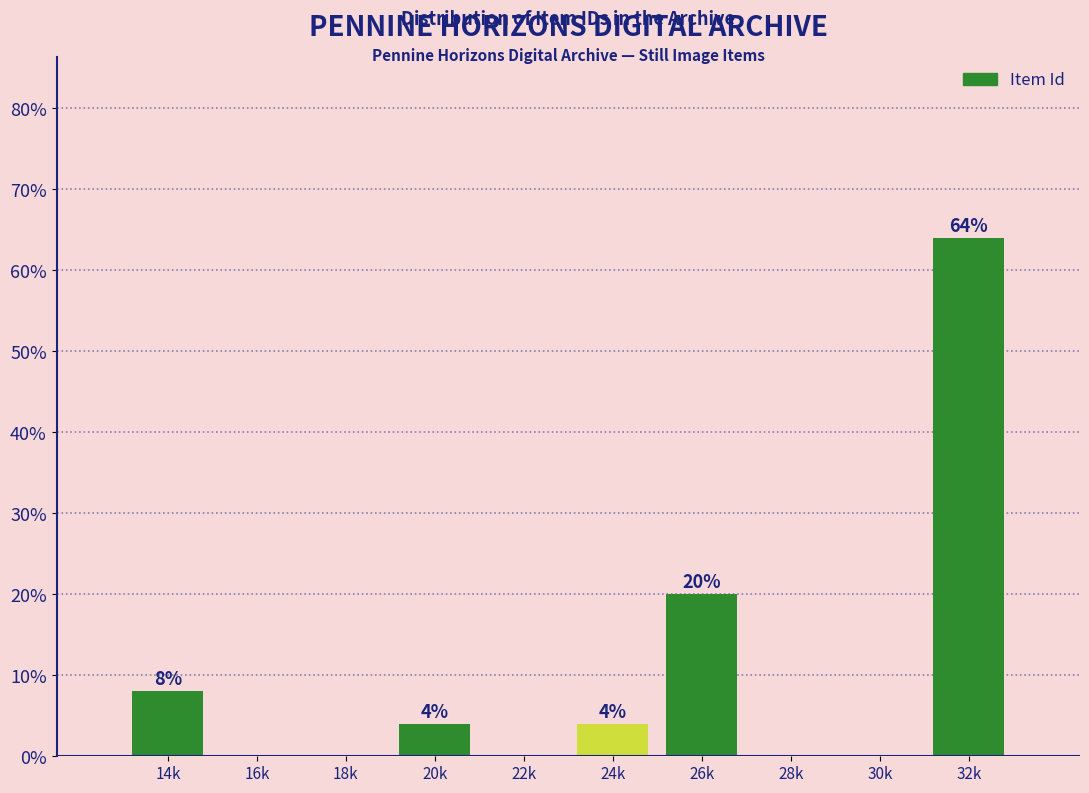

Reading left to right, transcribe all the data shown in this chart.

14k=8	16k=0	18k=0	20k=4	22k=0	24k=4	26k=20	28k=0	30k=0	32k=64